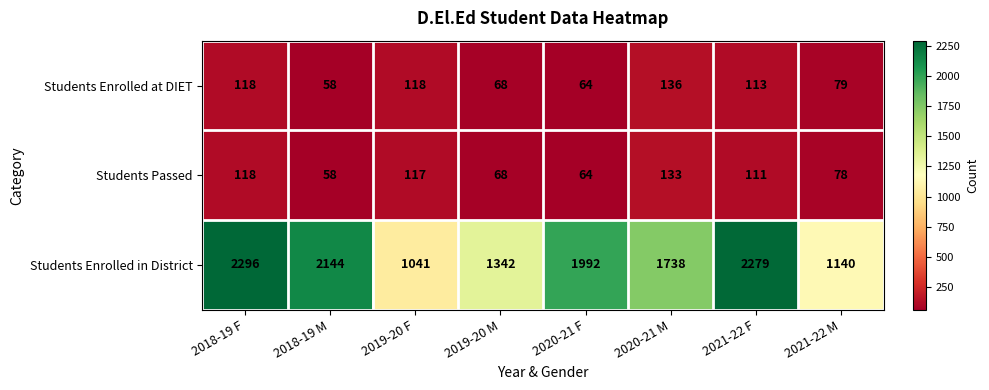

What is the smallest value displayed?

58